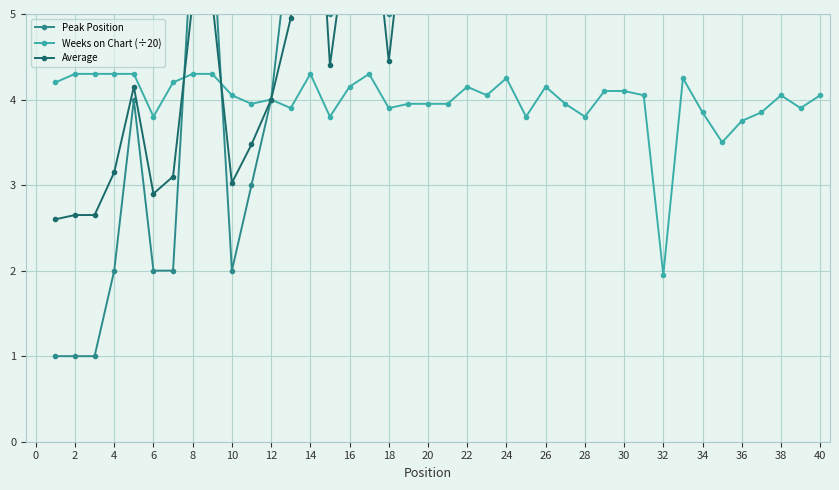

The value of Weeks on Chart (÷20) at 10 is 1.3. True or false?

False